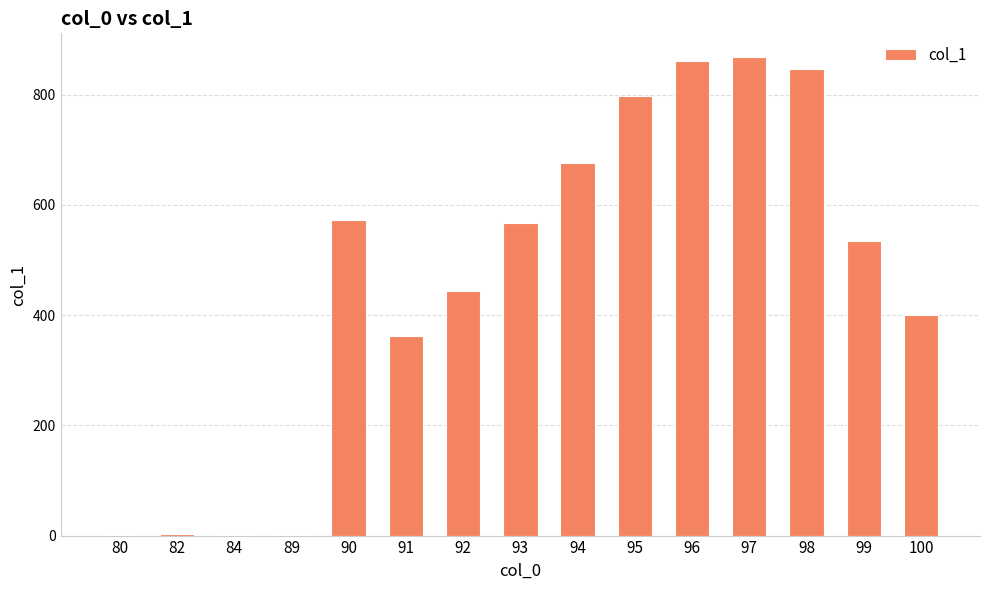

What is the change in value from 84 to 93?

+567